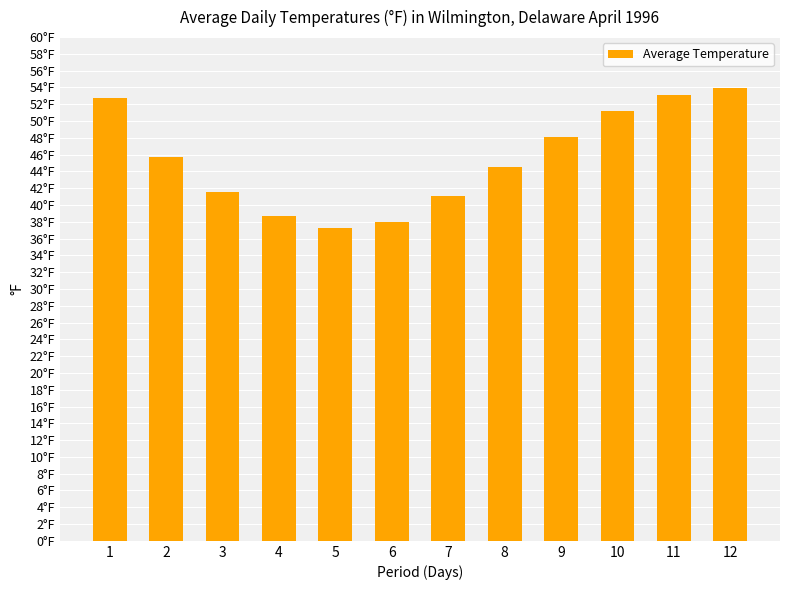

Are the bars horizontal?

No